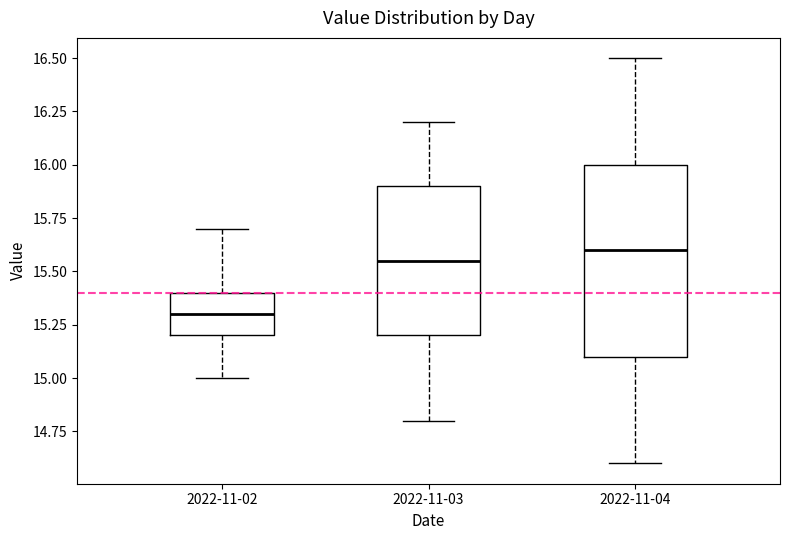

Which box has the lowest median line?

2022-11-02